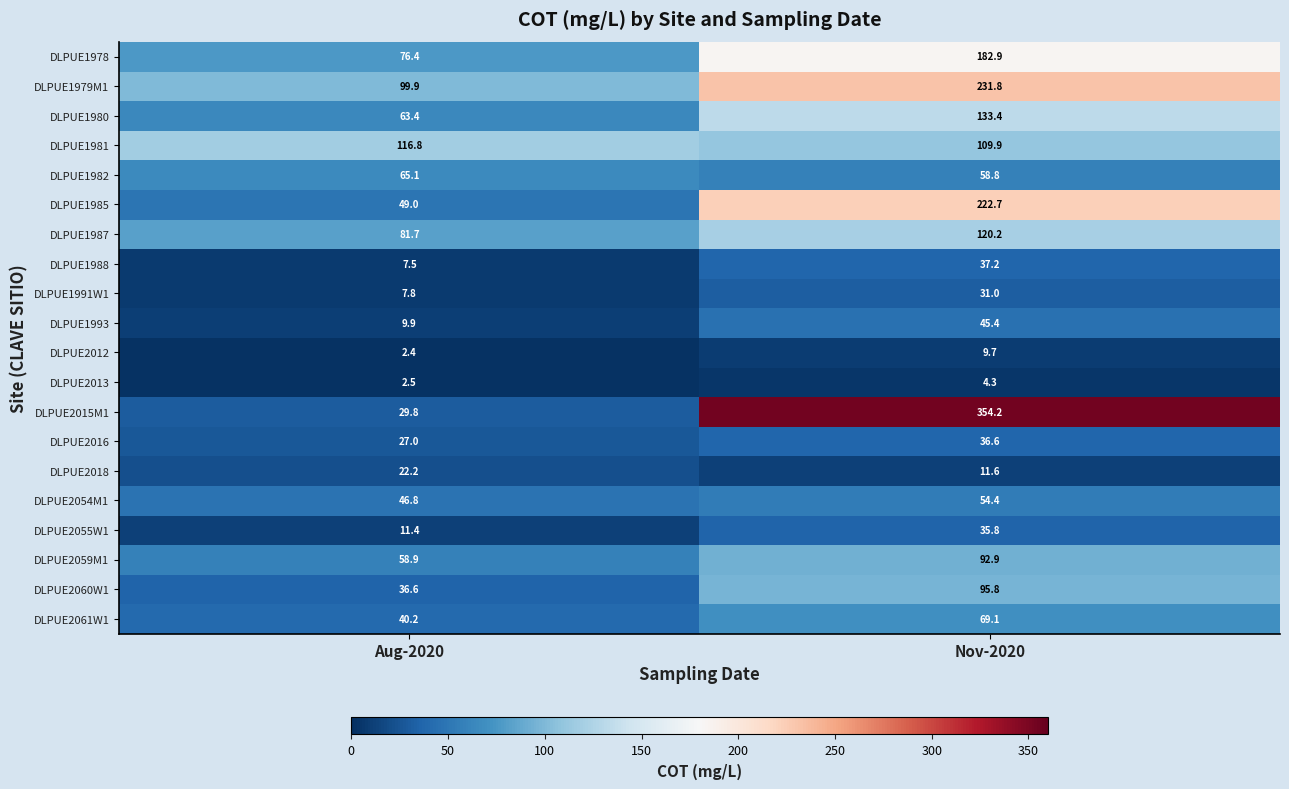

Rank the series at Aug-2020 from highest to lowest value.

DLPUE1981, DLPUE1979M1, DLPUE1987, DLPUE1978, DLPUE1982, DLPUE1980, DLPUE2059M1, DLPUE1985, DLPUE2054M1, DLPUE2061W1, DLPUE2060W1, DLPUE2015M1, DLPUE2016, DLPUE2018, DLPUE2055W1, DLPUE1993, DLPUE1991W1, DLPUE1988, DLPUE2013, DLPUE2012